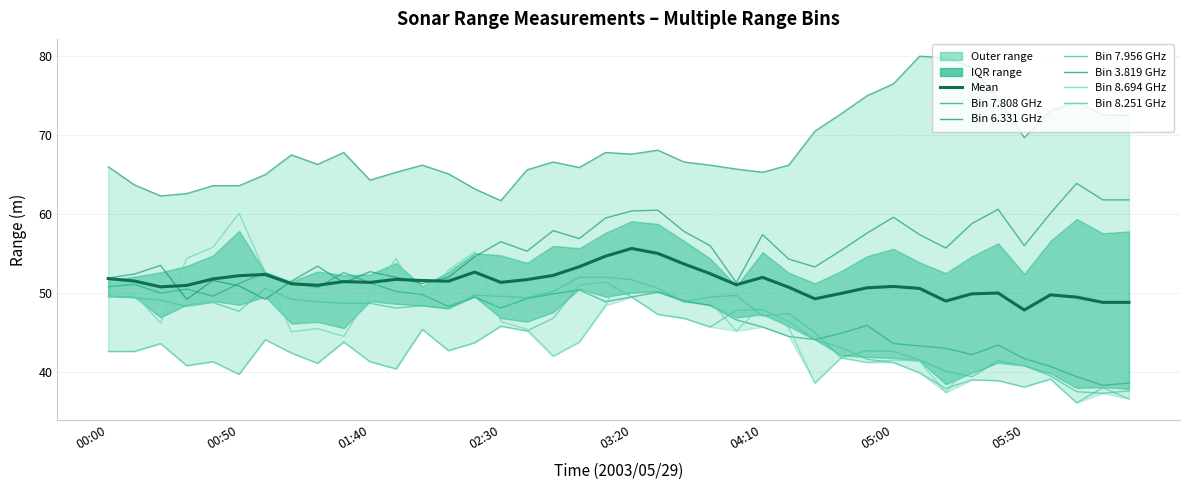

Which has a higher value, 2003/05/29 04:50 or 2003/05/29 00:40?

2003/05/29 00:40